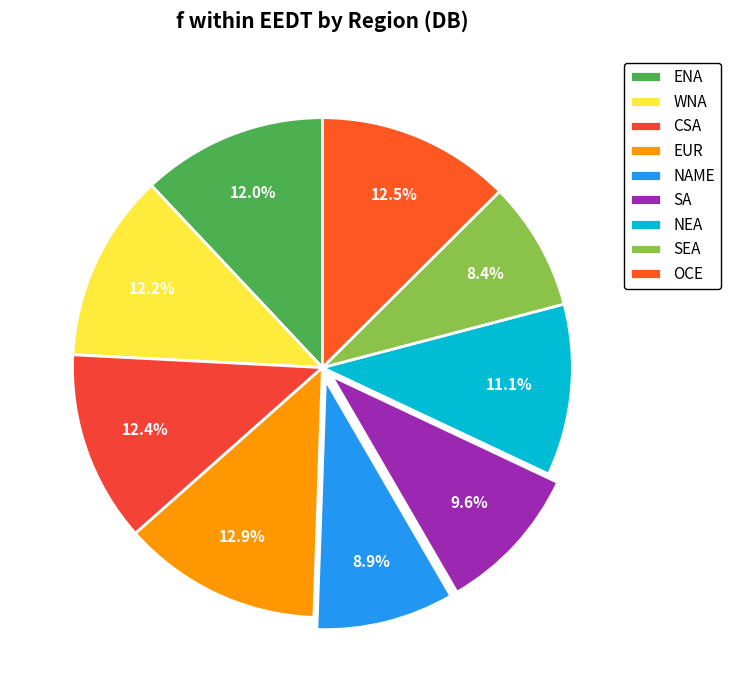

True or false: OCE accounts for 23% of the total.

False